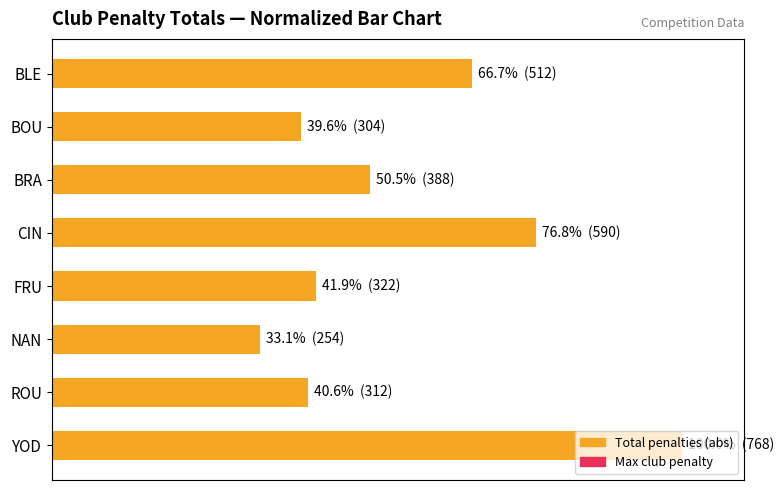

What is the difference between the second highest and minimum values?

43.7